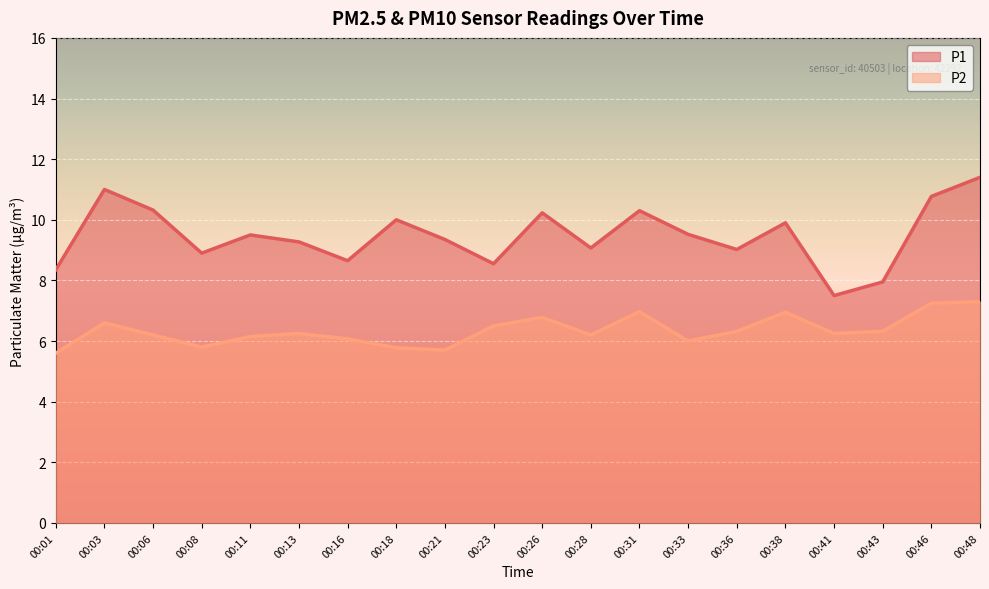

How many data points in P1 are above 9?

14